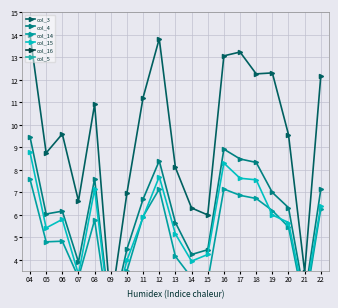

True or false: col_5 and col_3 cross at least once.

False